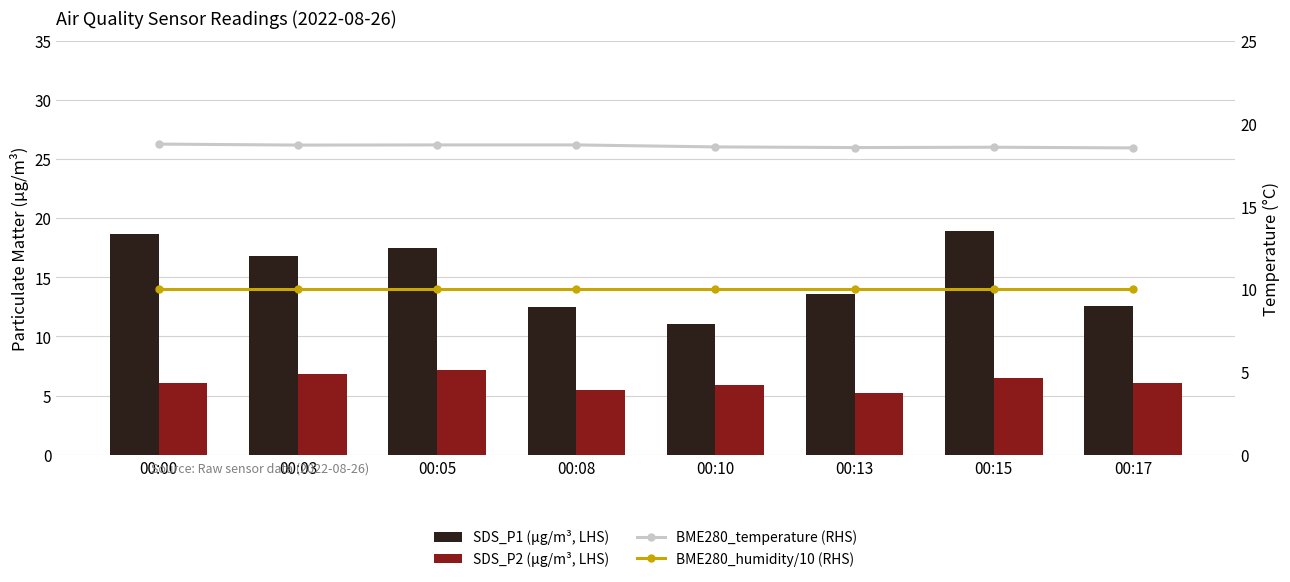

Which category has the lowest value across all series?

00:13